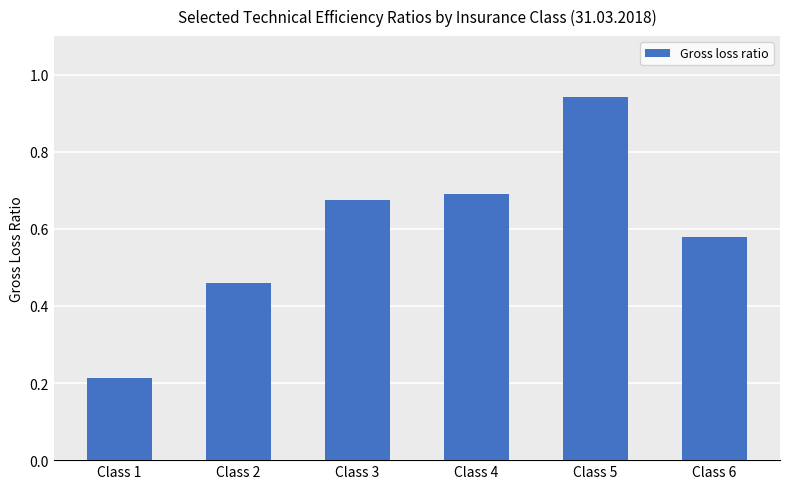

Between Class 5 and Class 1, which is larger?

Class 5